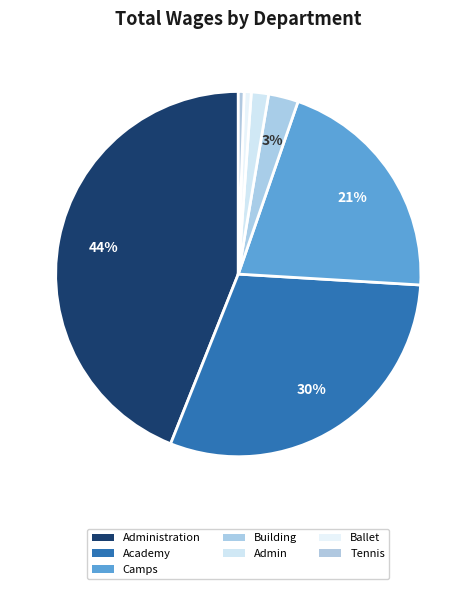

Does any single category account for the majority?

No